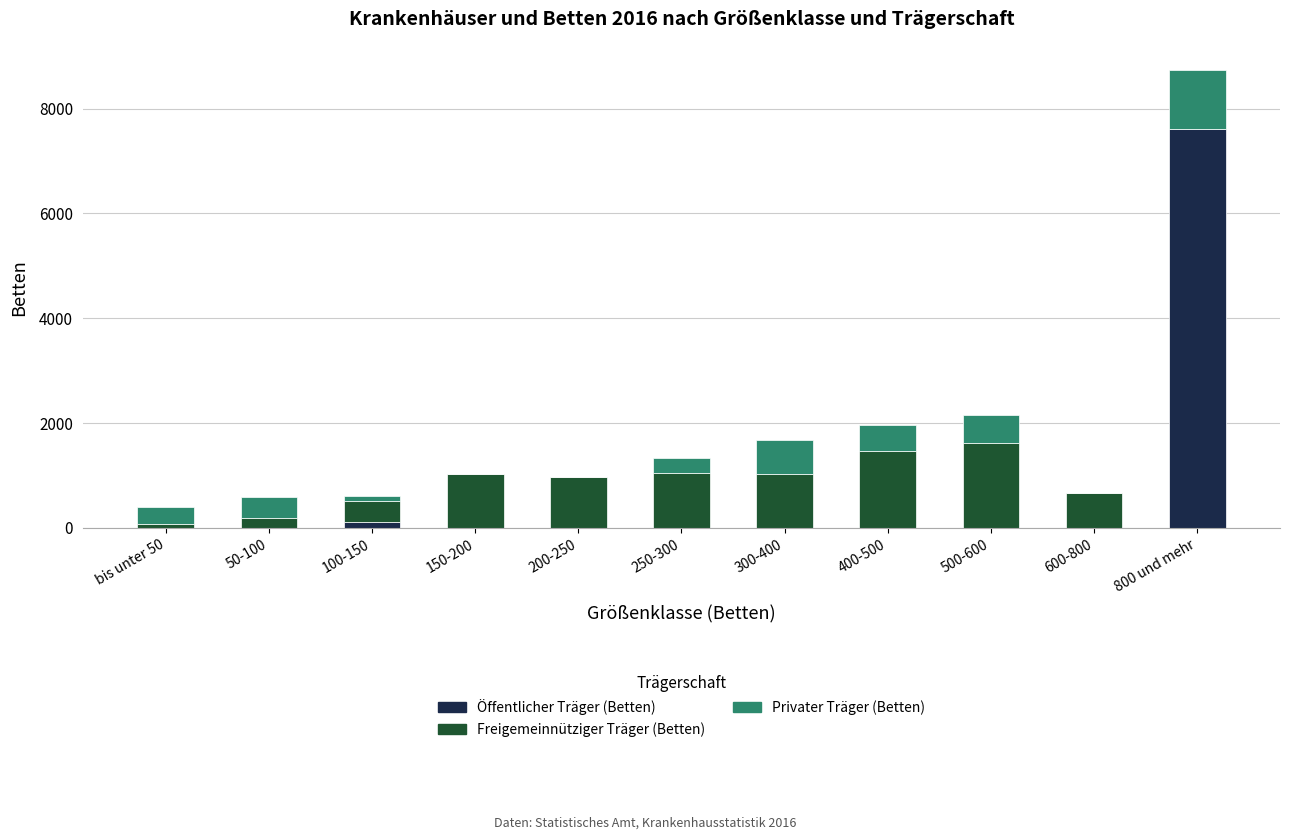

Are the bars horizontal?

No